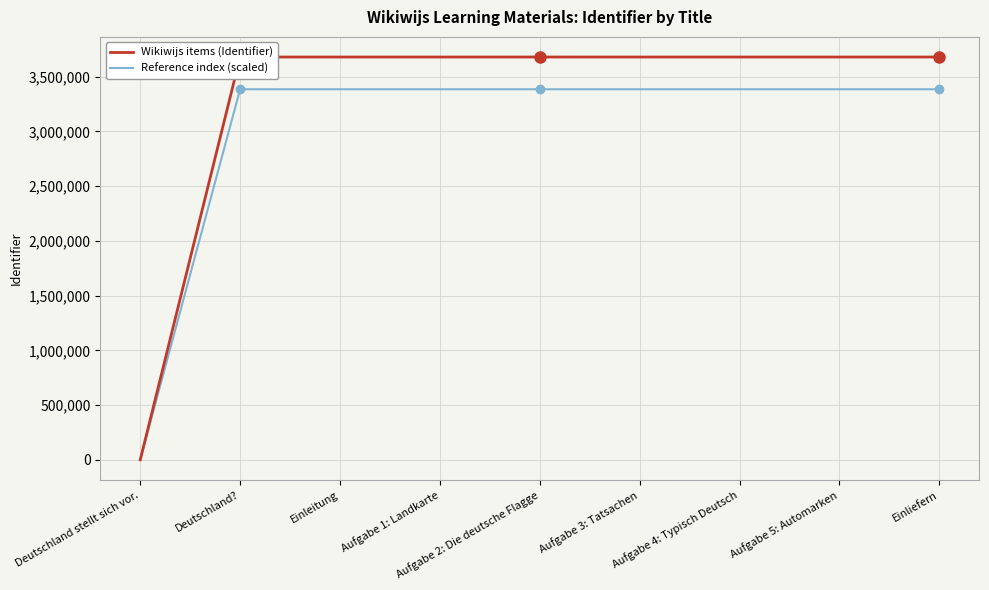

What are all the series names shown in the legend?

Wikiwijs items (Identifier), Reference index (scaled)